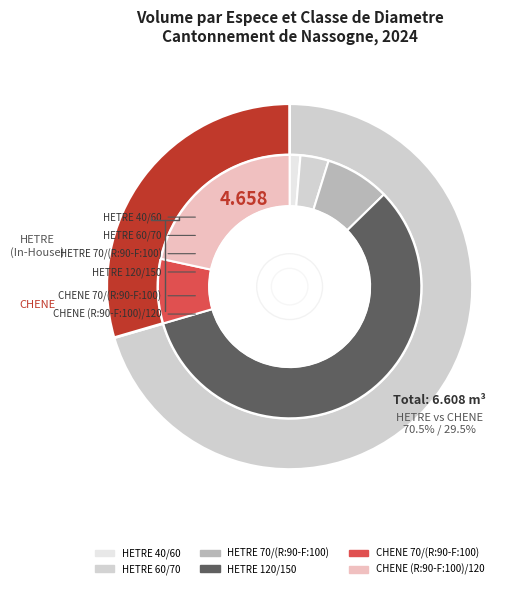

Rank the categories by value from highest to lowest.

HETRE 120/150, CHENE (R:90-F:100)/120, HETRE 70/(R:90-F:100), CHENE 70/(R:90-F:100), HETRE 60/70, HETRE 40/60